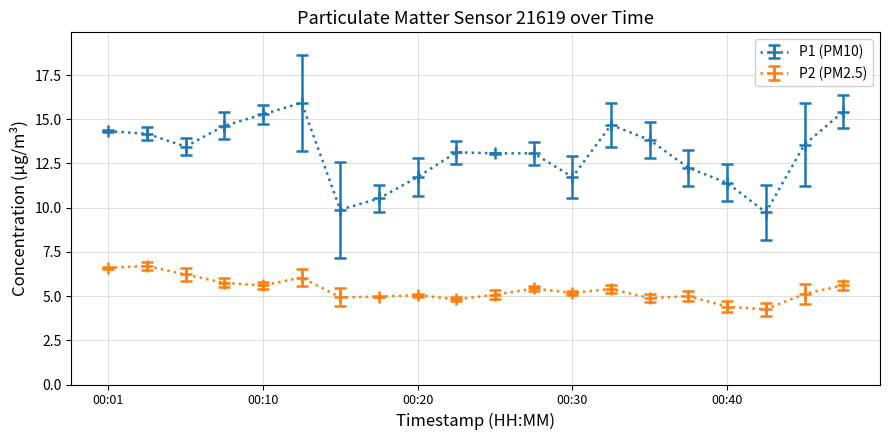

How many lines are shown in the chart?

2